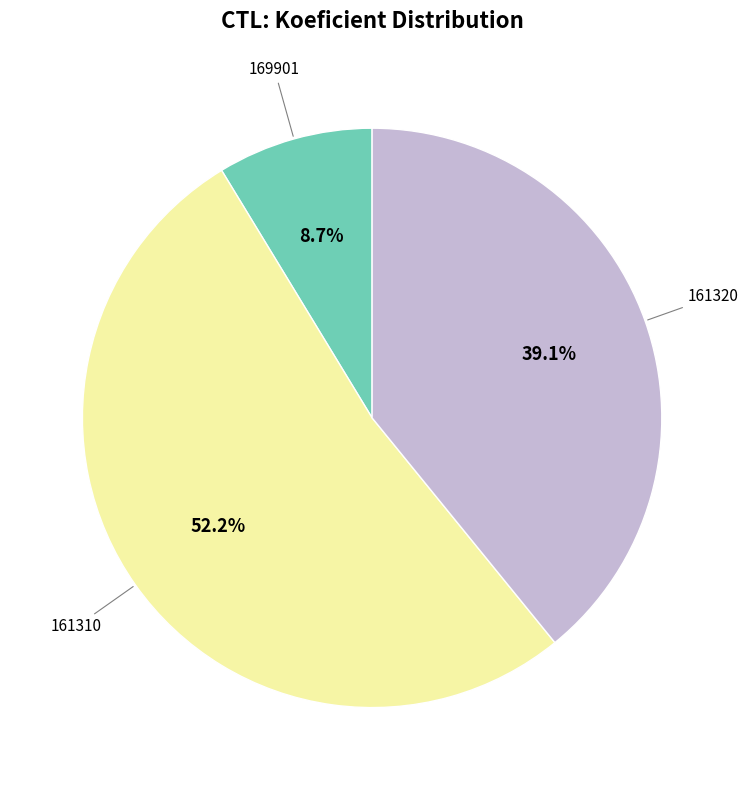

Count the number of slices in the pie.

3